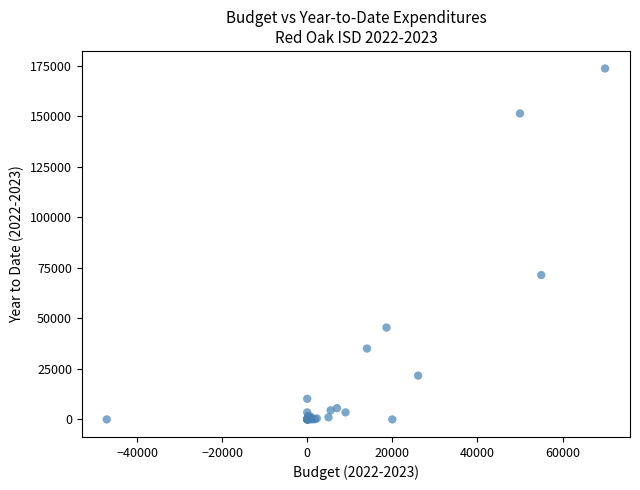

What Y value in the scatter plot is closest to 86776?

71400.0